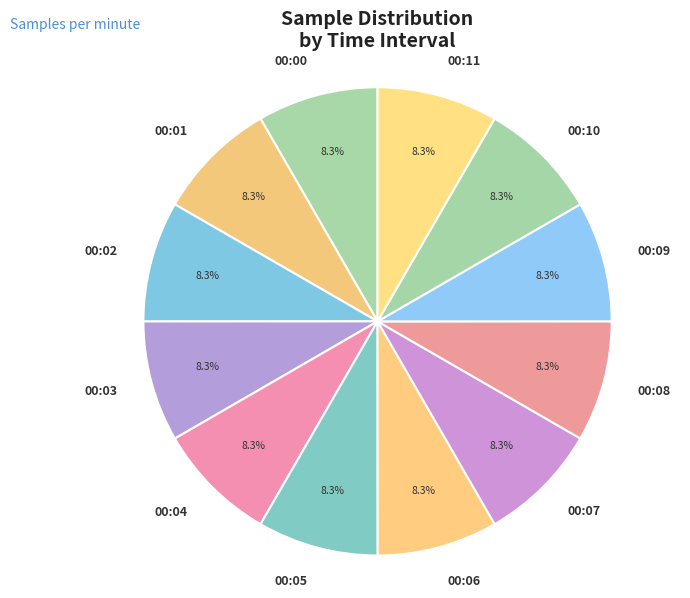

What is the ratio of the value at 00:10 to the value at 00:08?

1.0